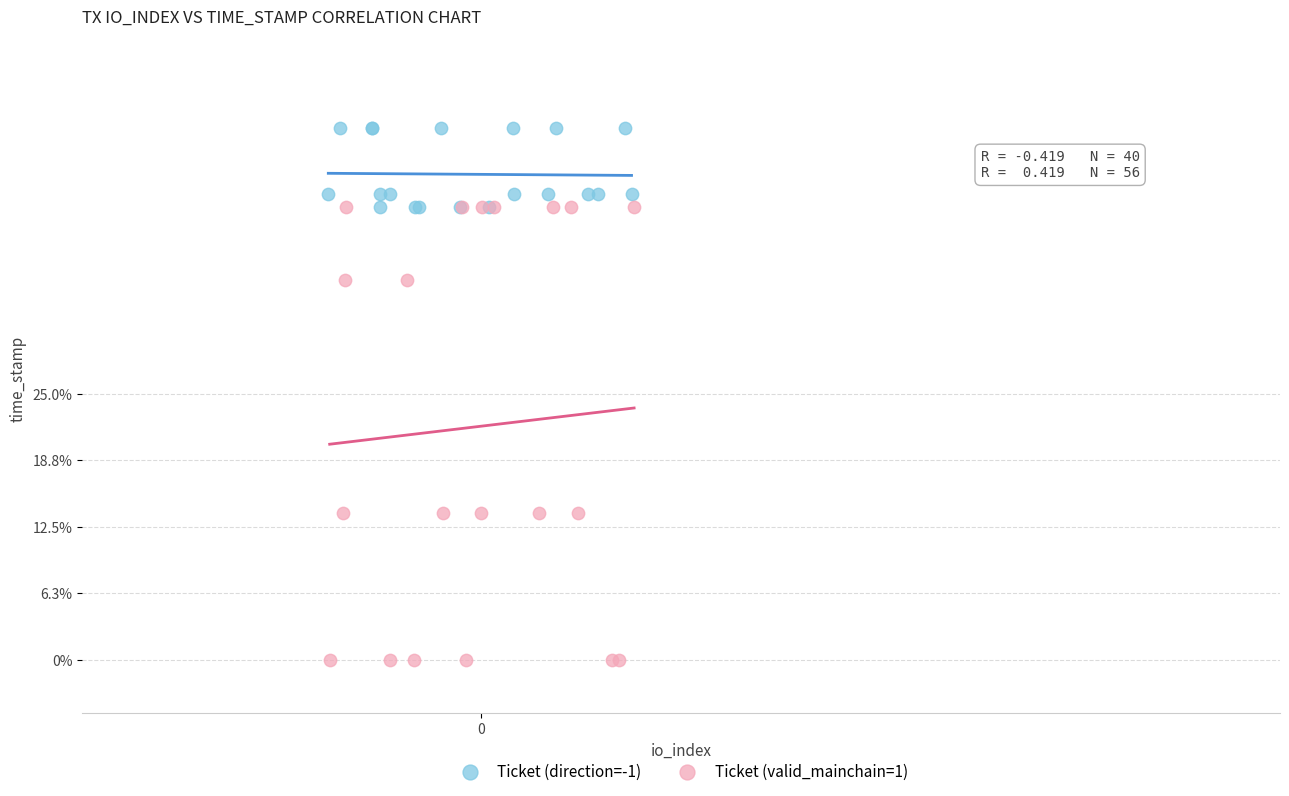

Which series has the widest spread of Y values?

Ticket (valid_mainchain=1)